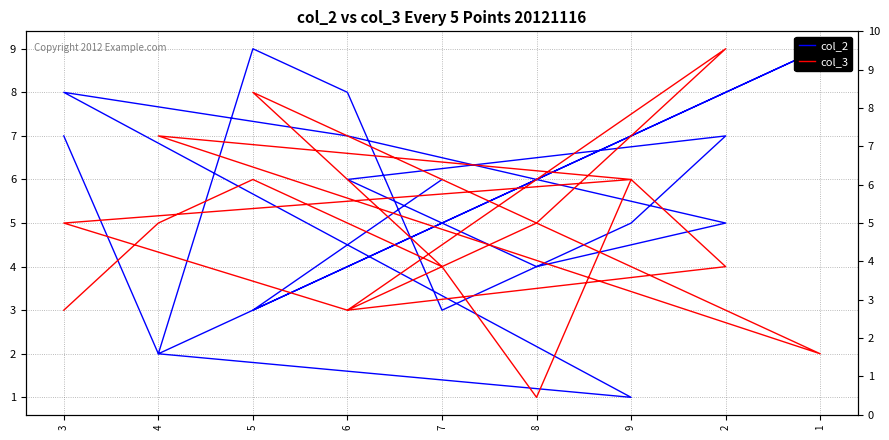

At which label does col_2 first exceed 6?

3